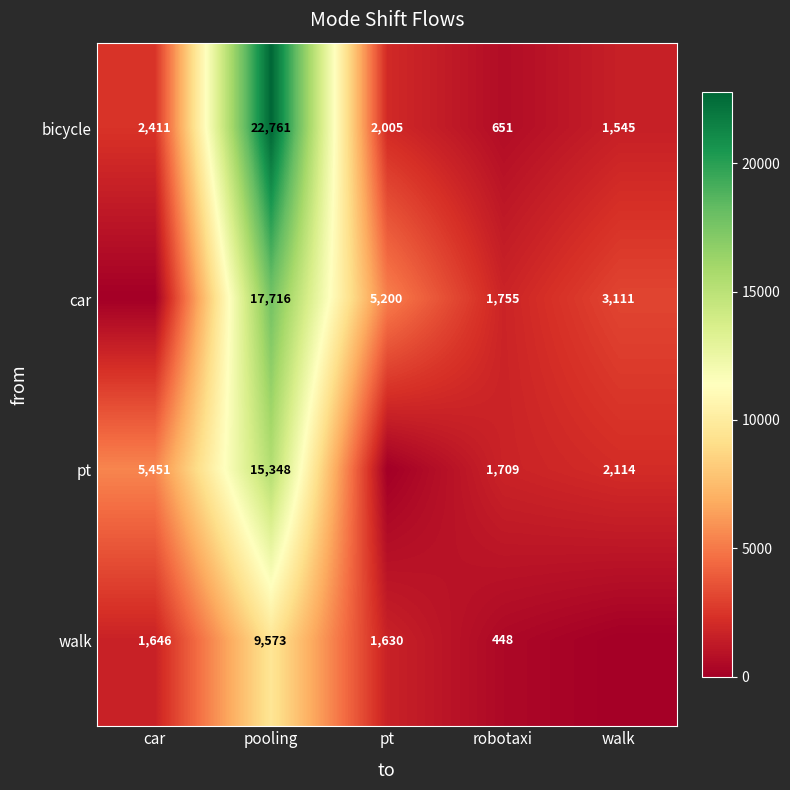

Count the number of data series in this chart.

4